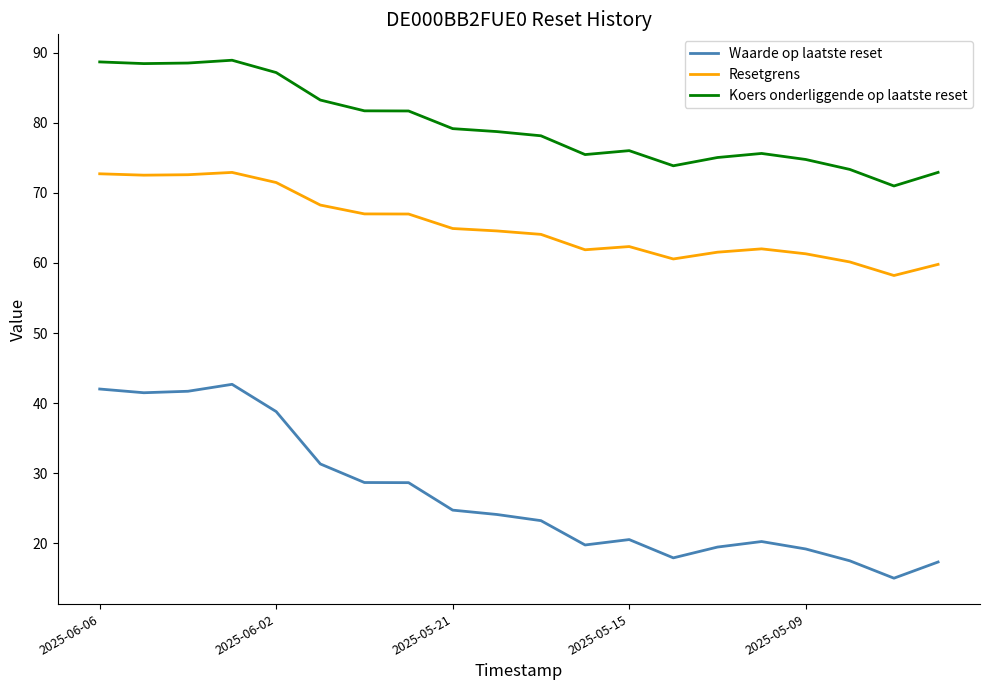

What are all the series names shown in the legend?

Waarde op laatste reset, Resetgrens, Koers onderliggende op laatste reset